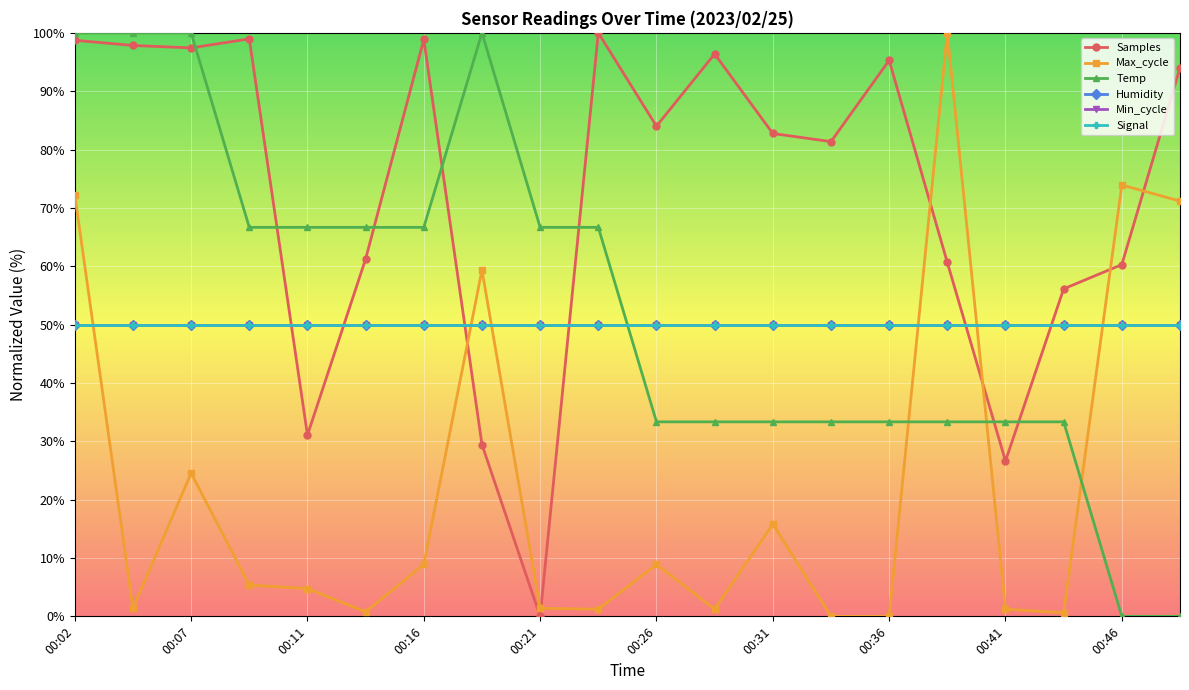

Is this an area chart (filled region under the line)?

No